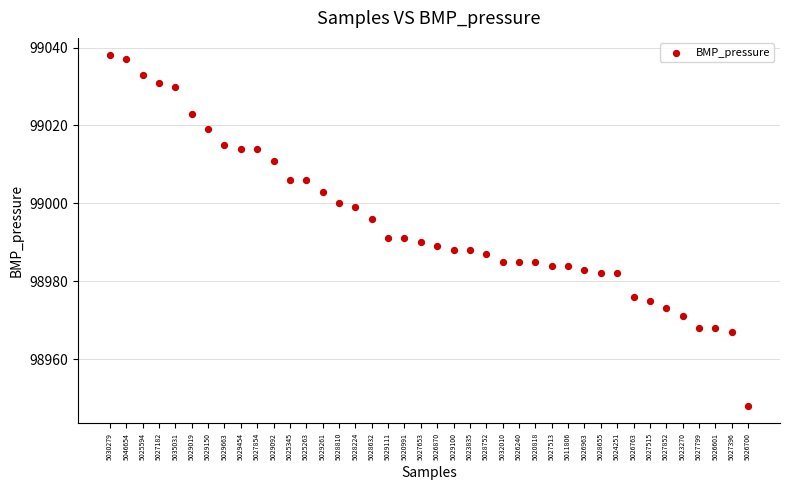

What is the range of Y values (max minus min)?

90